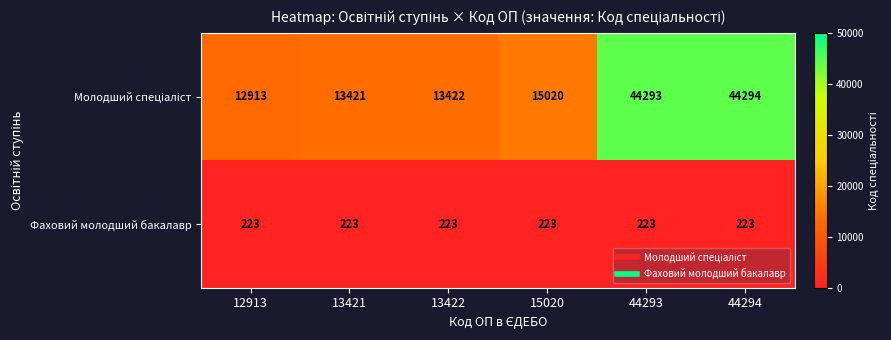

What is the total value across all series at 13422?

13645